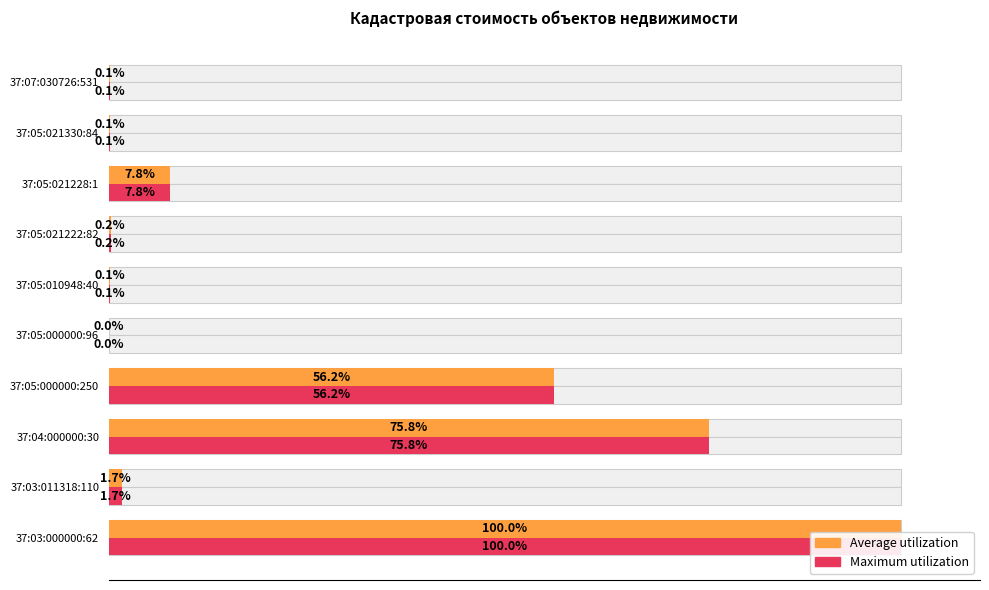

How many series are shown in this chart?

2